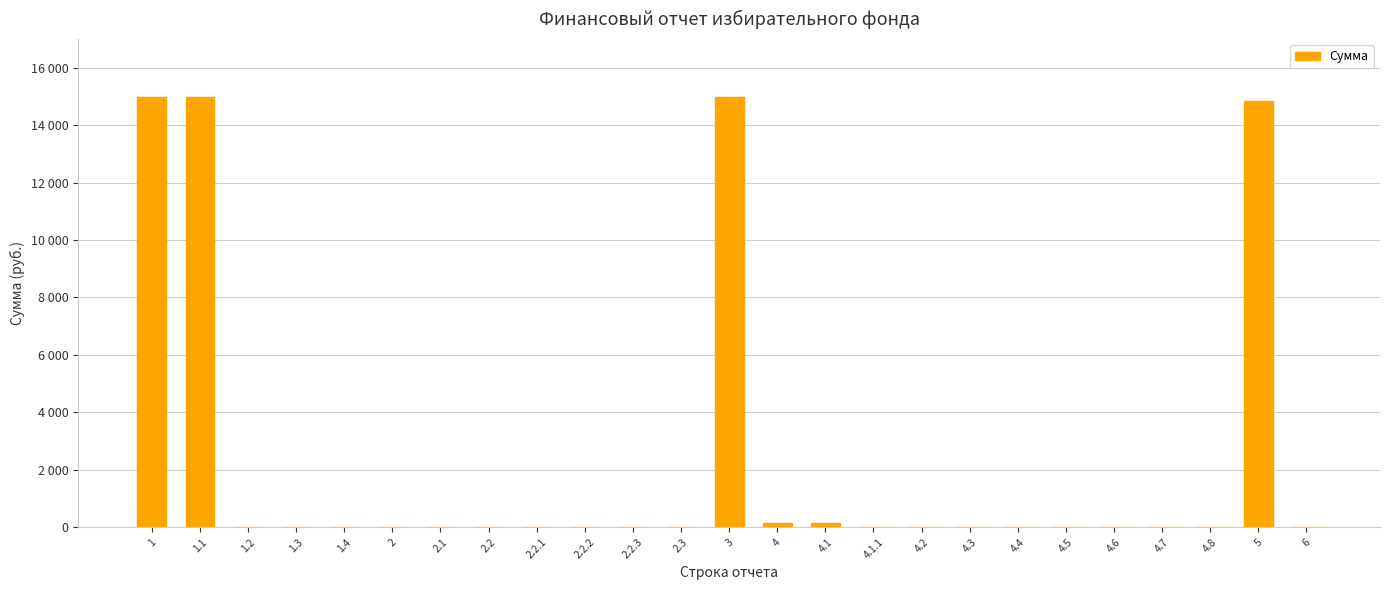

Count the number of data series in this chart.

1